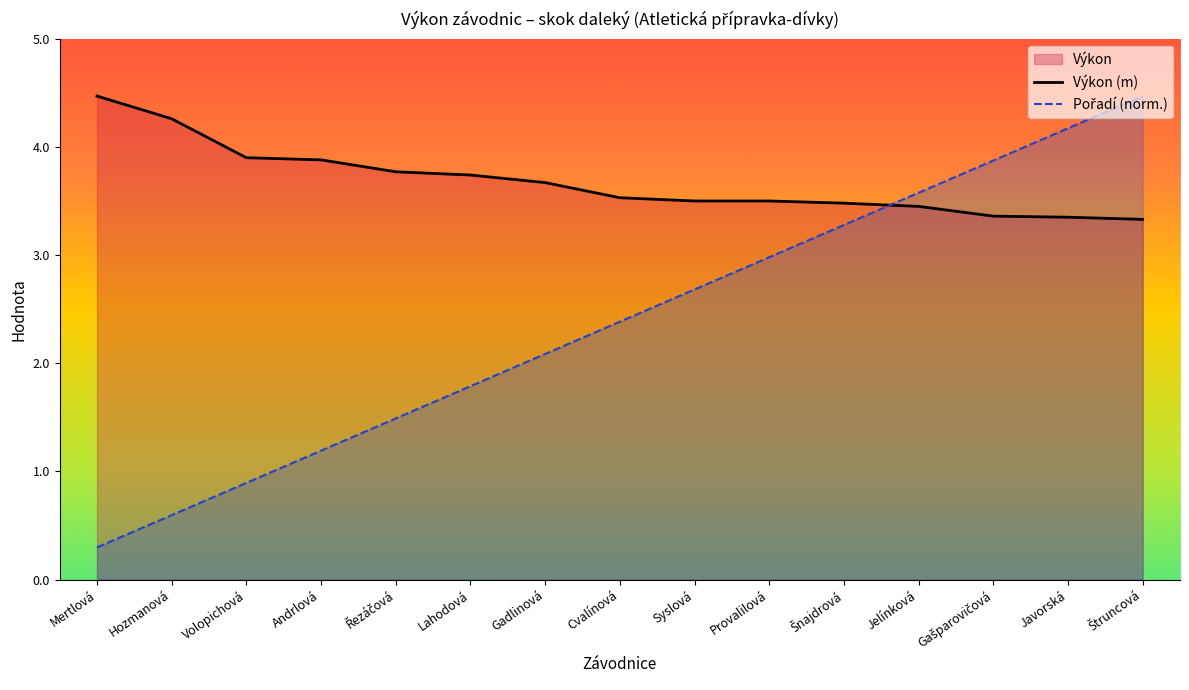

Is the value of Pořadí (norm.) at Javorská greater than the value of Výkon (m) at Štruncová?

Yes